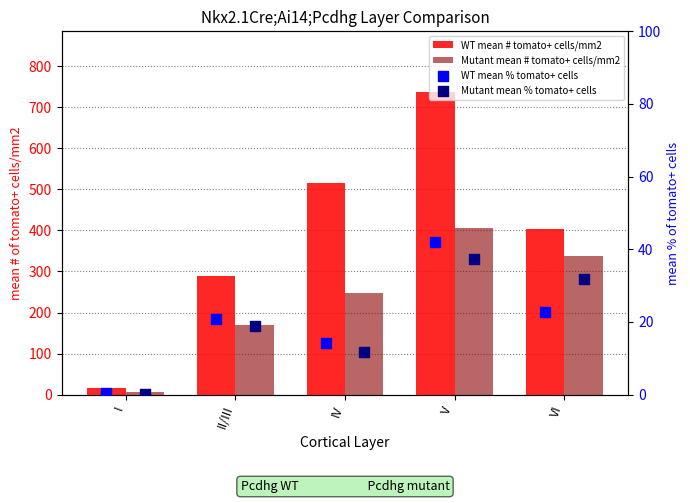

What are all the series names shown in the legend?

WT mean # tomato+ cells/mm2, Mutant mean # tomato+ cells/mm2, WT mean % tomato+ cells, Mutant mean % tomato+ cells